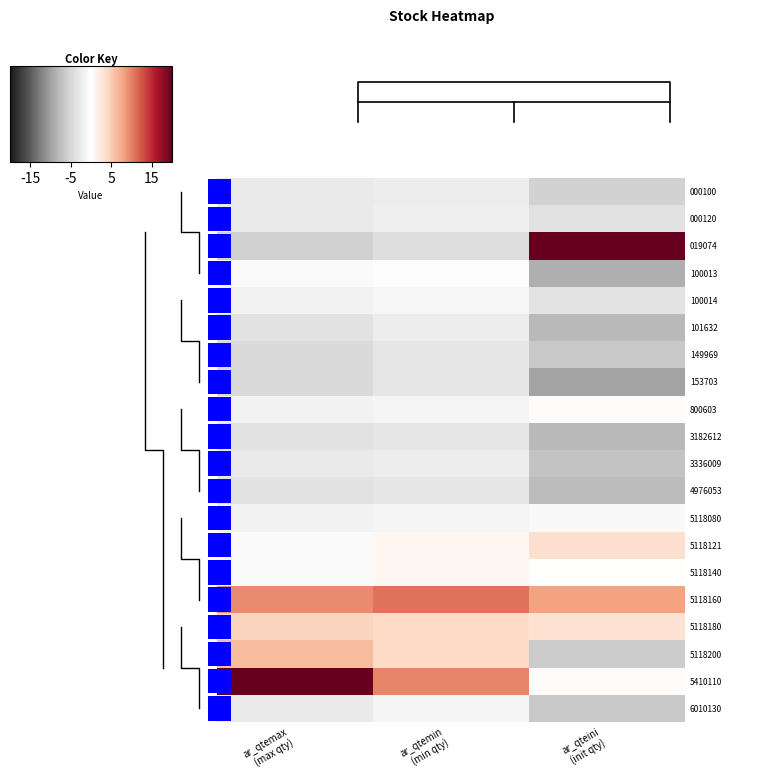

How many data points in 5118140 are above 0?

2